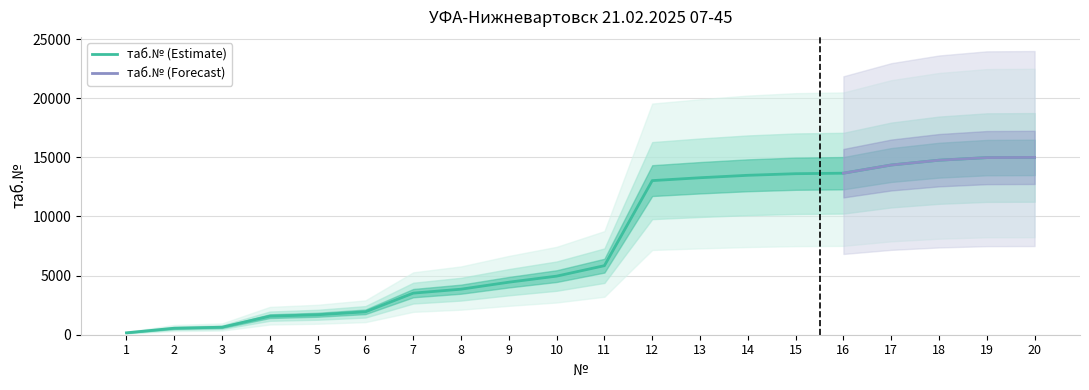

The chart shows a value of 2689 at 13. True or false?

False